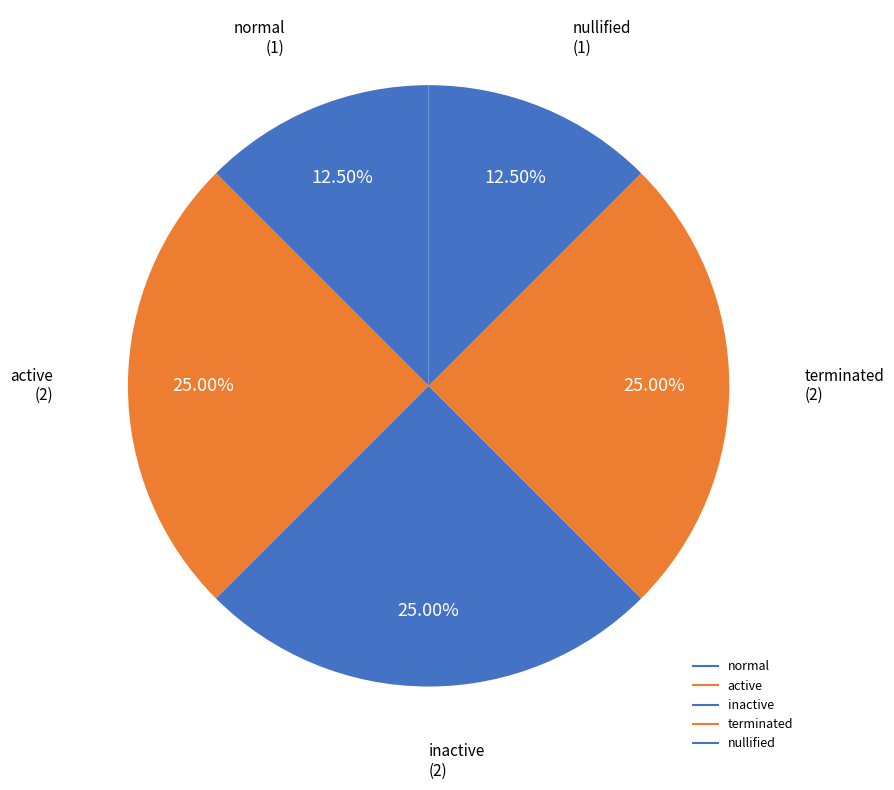

What is the total percentage of normal and terminated?

37.5%